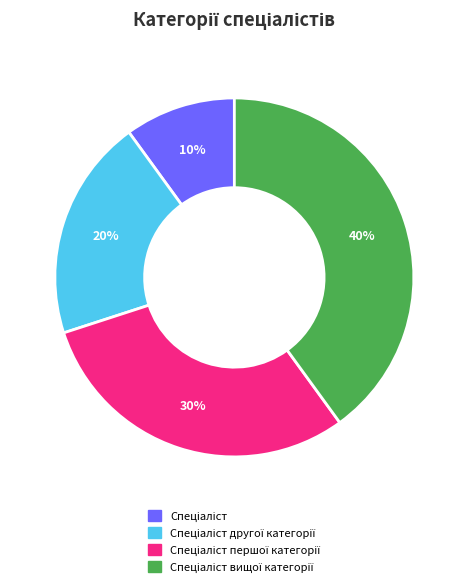

To the nearest percent, what is the average slice percentage?

25%